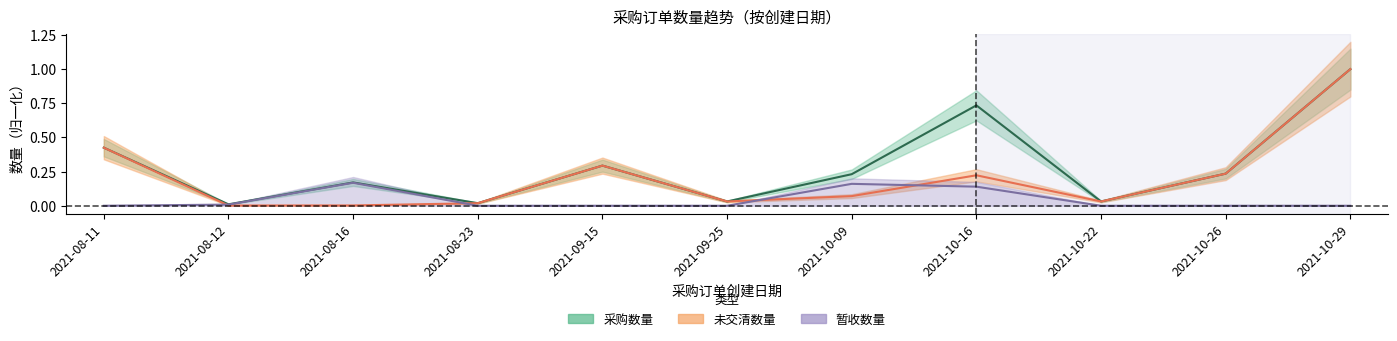

What is the maximum value for 未交清数量?

1.0